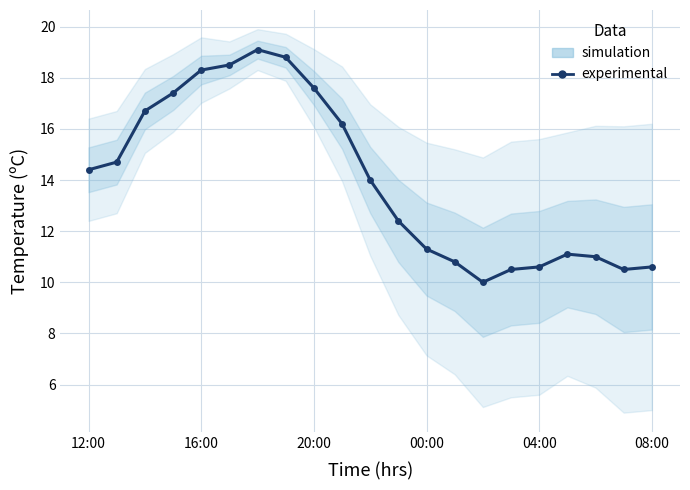

True or false: the data has more than 1 interior local peaks.

True